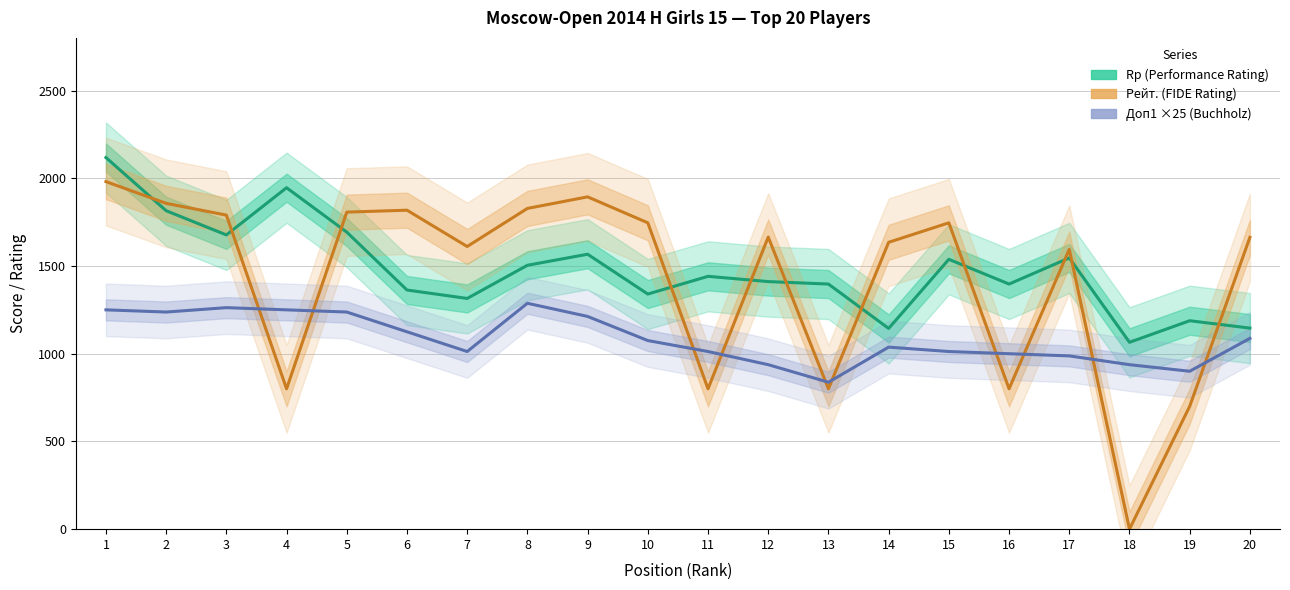

Between which two adjacent categories do Rp (Performance Rating) and Рейт. (FIDE Rating) first intersect?

1 and 2